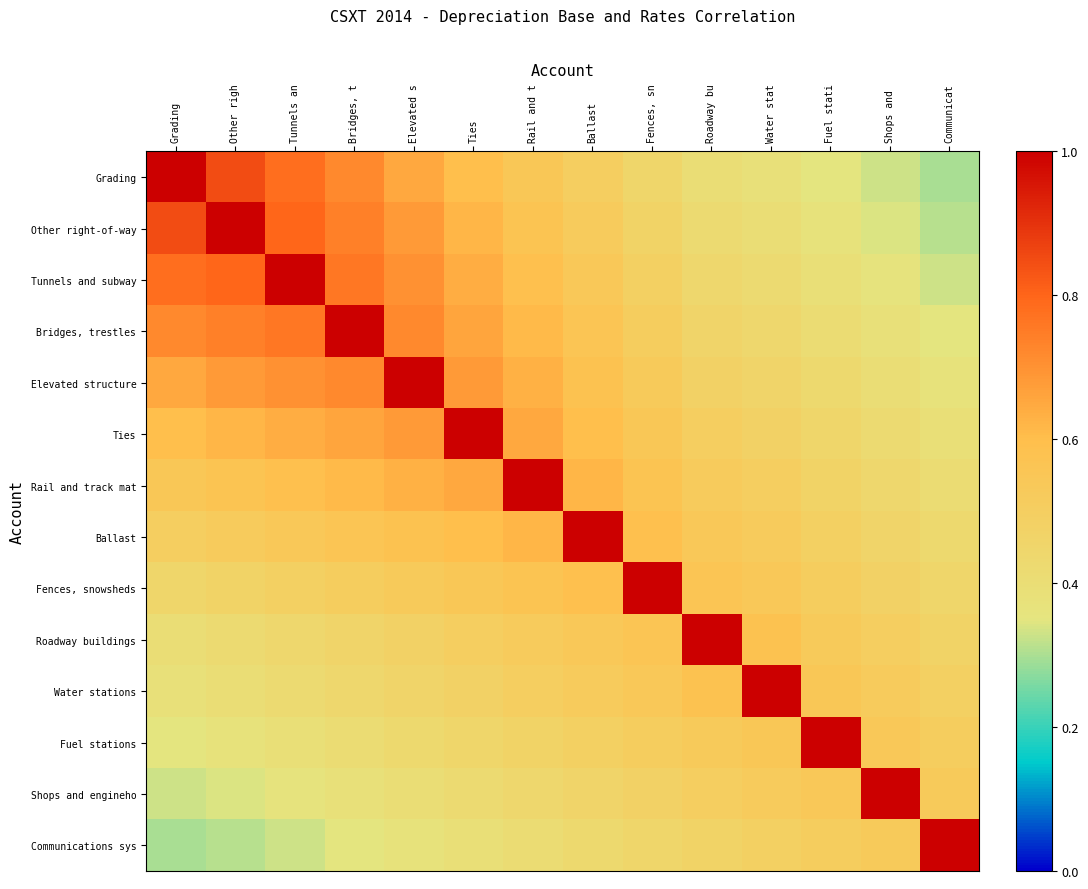

What is the total value across all series at Tunnels an?

8.2